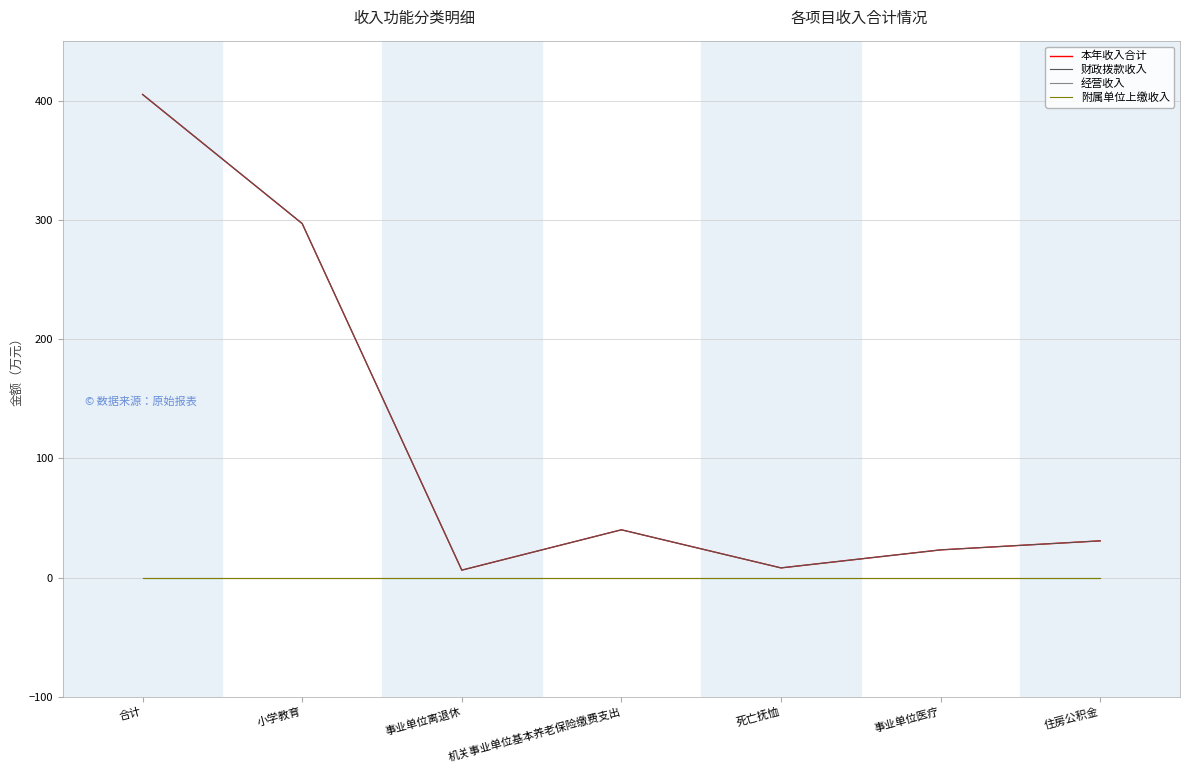

Does the chart display data point markers on the line(s)?

No